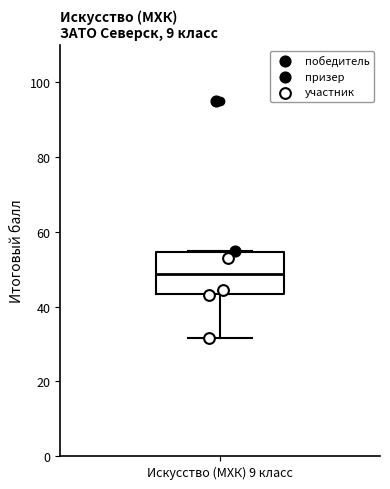

Transcribe this box plot: give where the median line is, the range the box spans, and where the two whiskers end, as read against the y-axis. The values are not printed on the chart, so give them approximately, as read against the axis.

median 48, box 44 to 54, whiskers 32 to 56